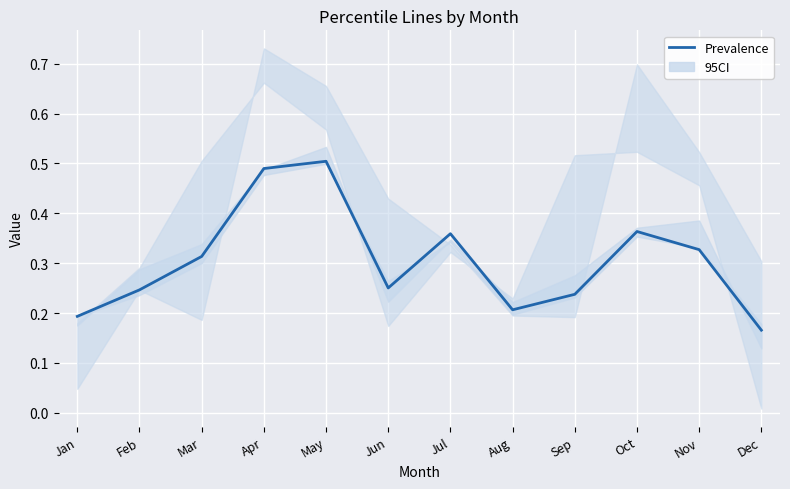

True or false: there are more than 2 points higher than both neighbors.

True